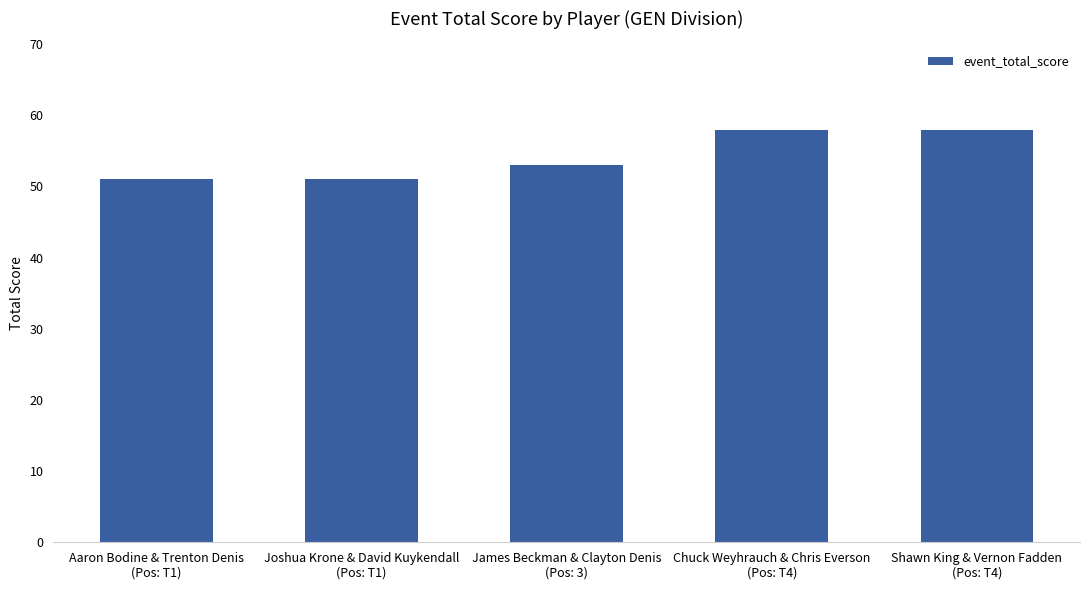

Reading right to left, extract all data points from this chart.

58	58	53	51	51